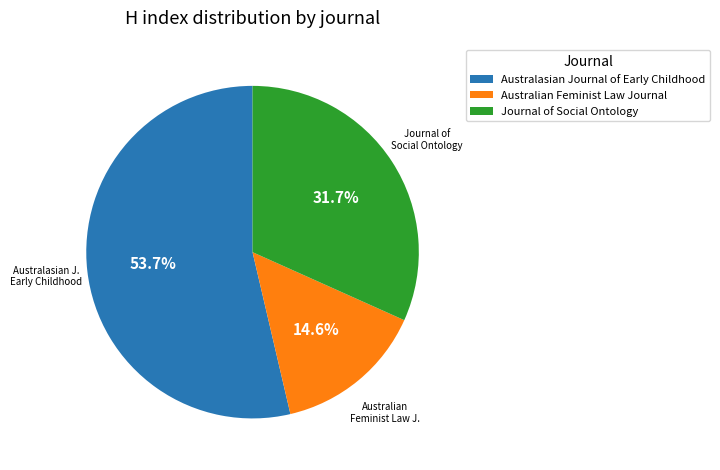

What is the ratio of the value at Australasian Journal of Early Childhood to the value at Australian Feminist Law Journal?

3.7